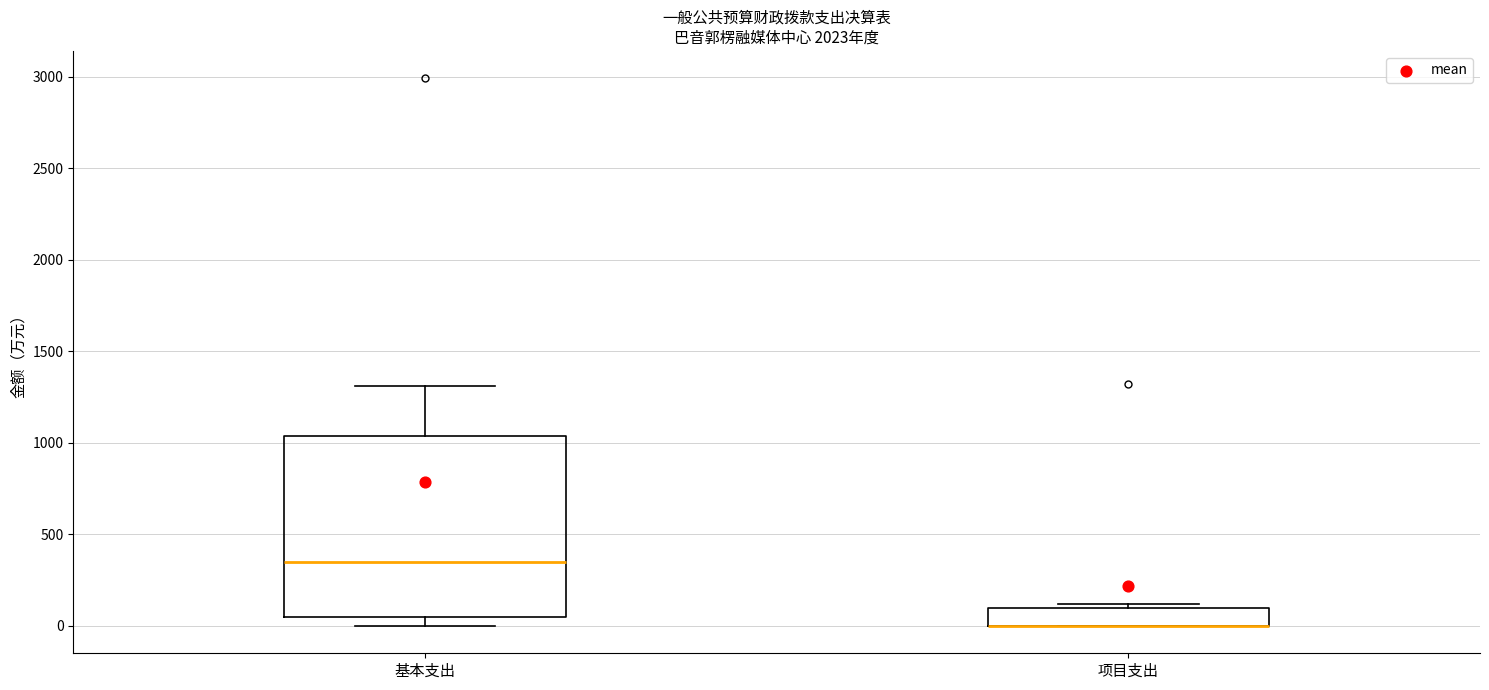

Where is the upper edge of the box for 基本支出 on the y-axis? The values are not printed on the chart, so give them approximately, as read against the axis.

1050